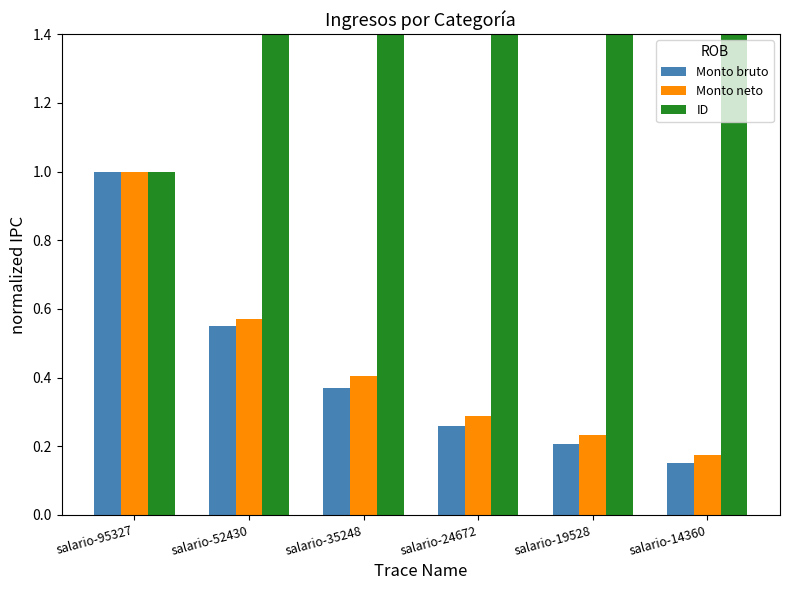

The value of ID at salario-52430 is 0.9. True or false?

False